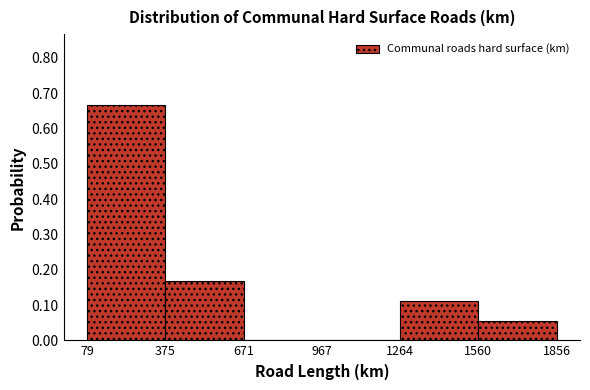

Reading left to right, transcribe this chart: for each bar, give the range it covers on the x-axis and its height. The values are not printed on the chart, so give them approximately, as read against the axis.

79 to 375: 0.67
375 to 671: 0.17
671 to 967: 0
967 to 1264: 0
1264 to 1560: 0.11
1560 to 1856: 0.06